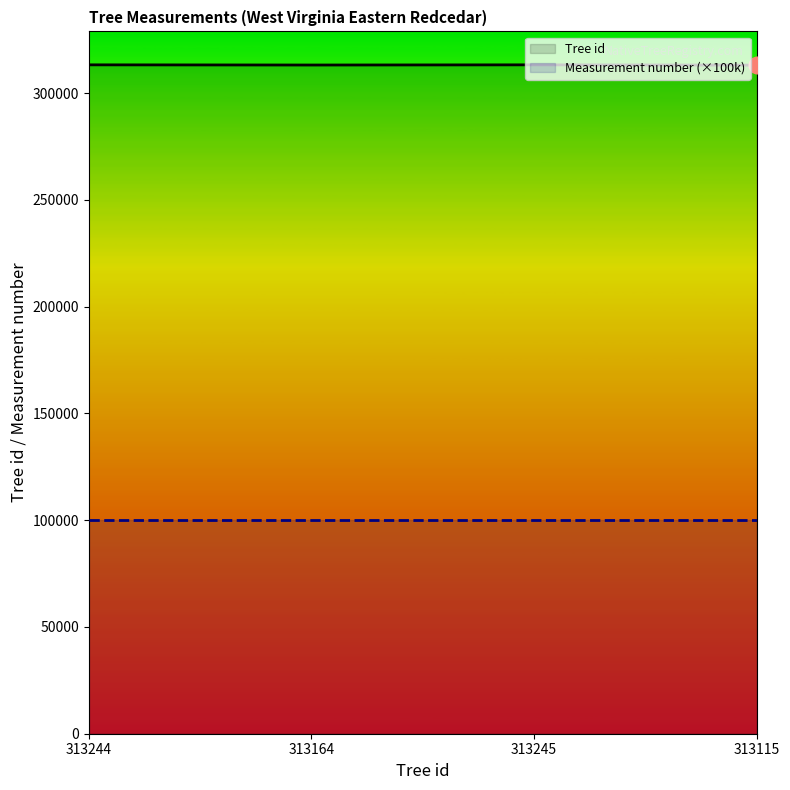

Count the number of categories in the chart.

4